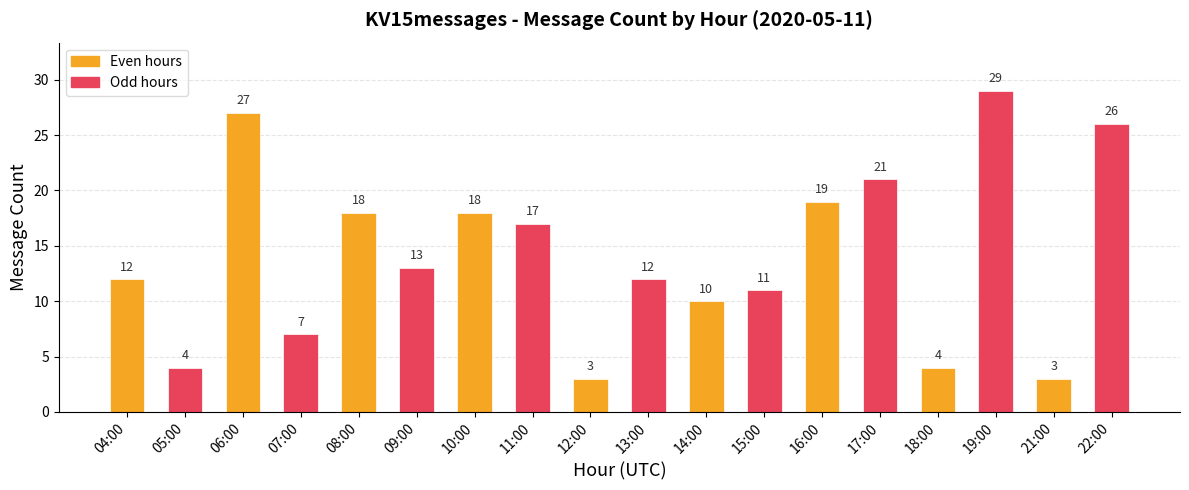

What position from the left is 05:00?

2